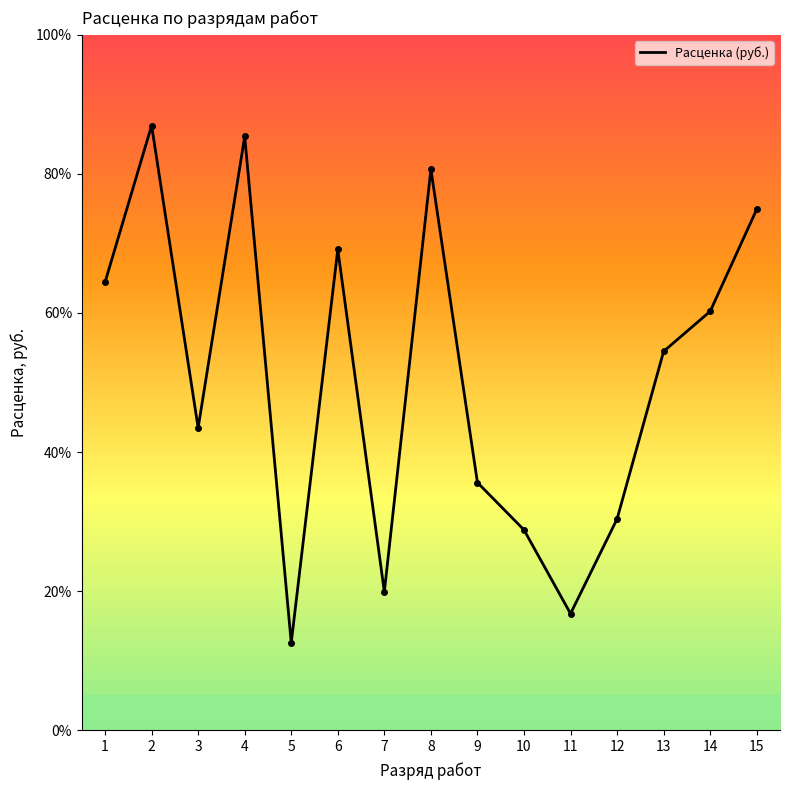

How many interior local peaks (higher than both neighbors) does the data have?

4